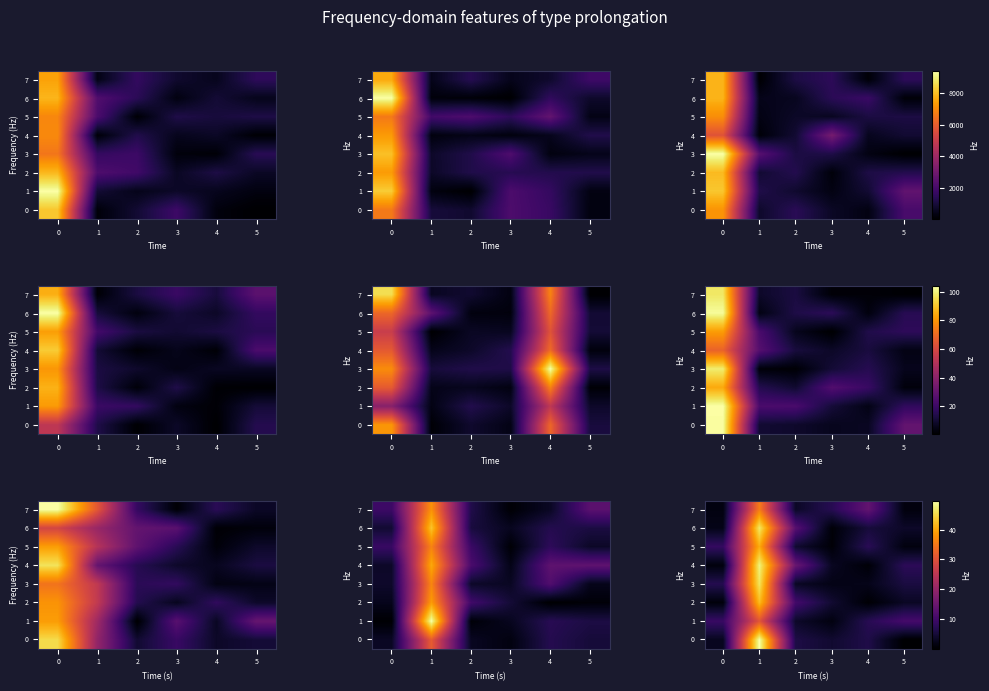

How many distinct data groups are displayed?

8